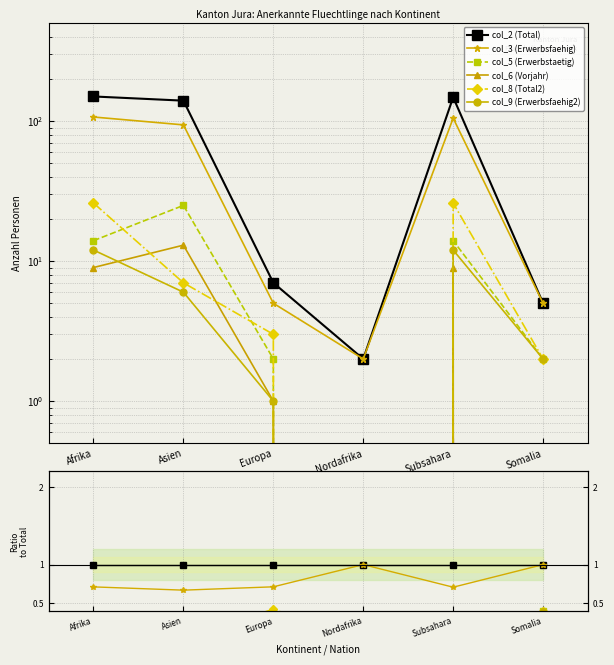

What are all the series names shown in the legend?

col_2 (Total), col_3 (Erwerbsfaehig), col_5 (Erwerbstaetig), col_6 (Vorjahr), col_8 (Total2), col_9 (Erwerbsfaehig2)